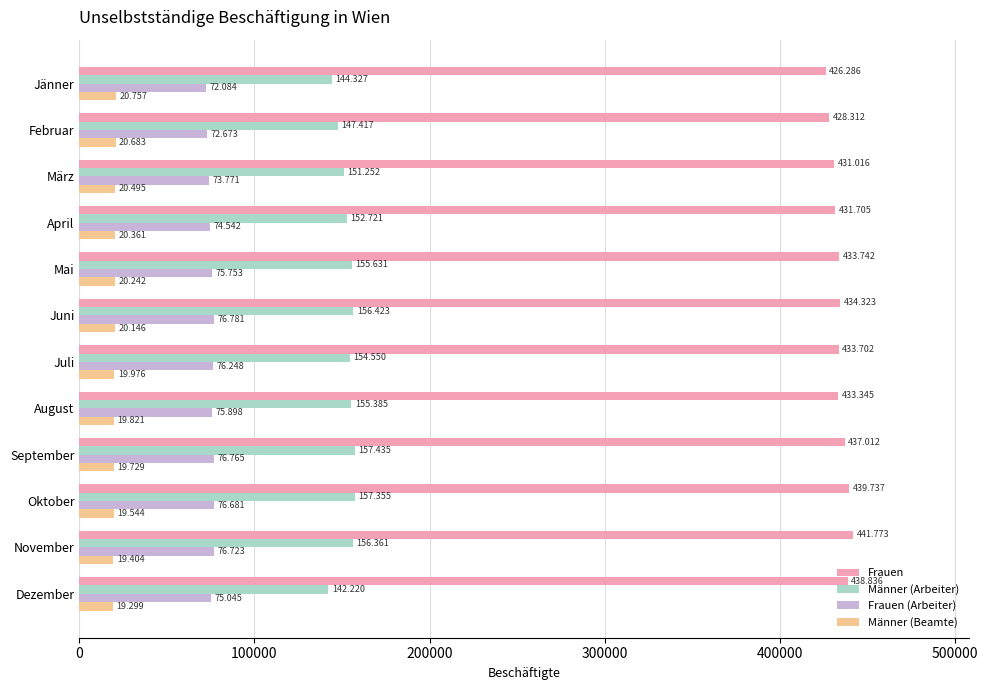

What is the maximum value shown in the chart?

441773